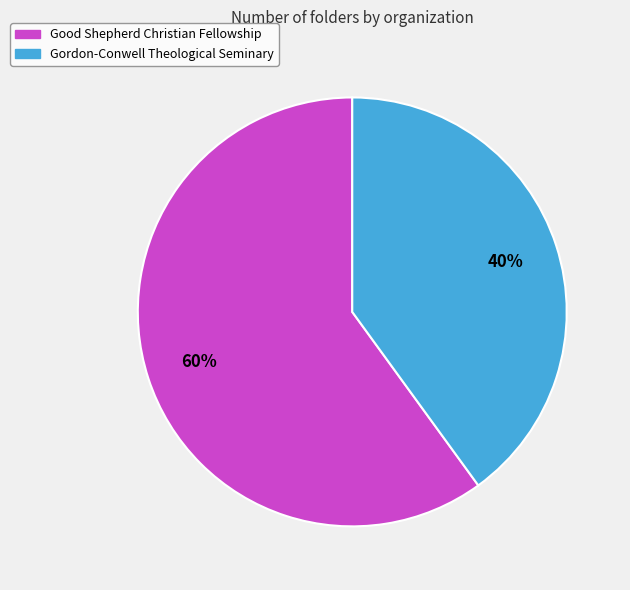

True or false: Gordon-Conwell Theological Seminary accounts for 48% of the total.

False